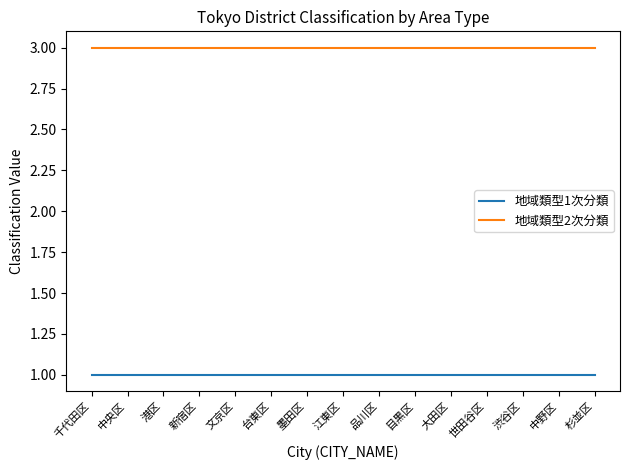

What position from the right is 港区?

13